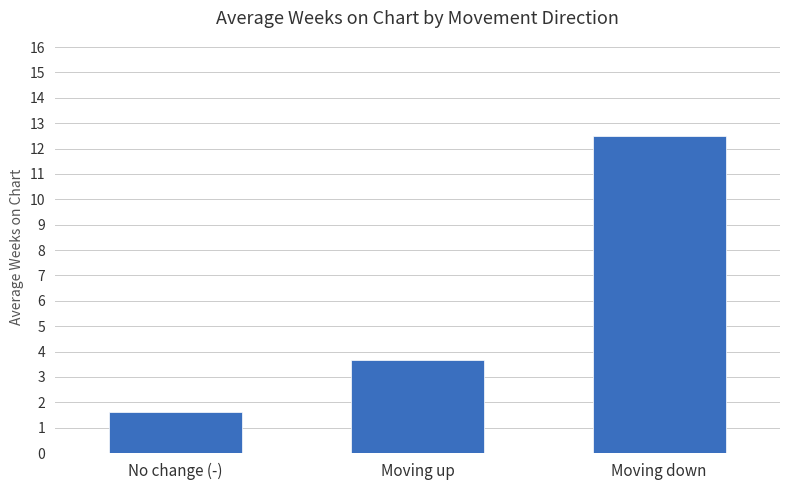

What is the ratio of the value at No change (-) to the value at Moving up?

0.4